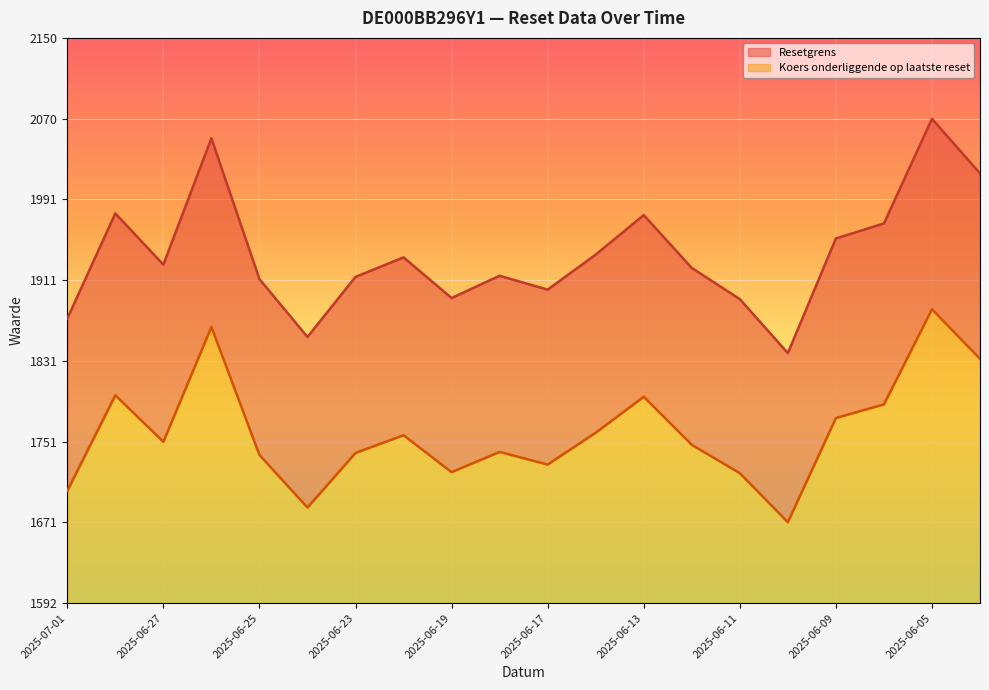

What is the value of the Koers onderliggende op laatste reset point at the 6th from the left?

1686.0